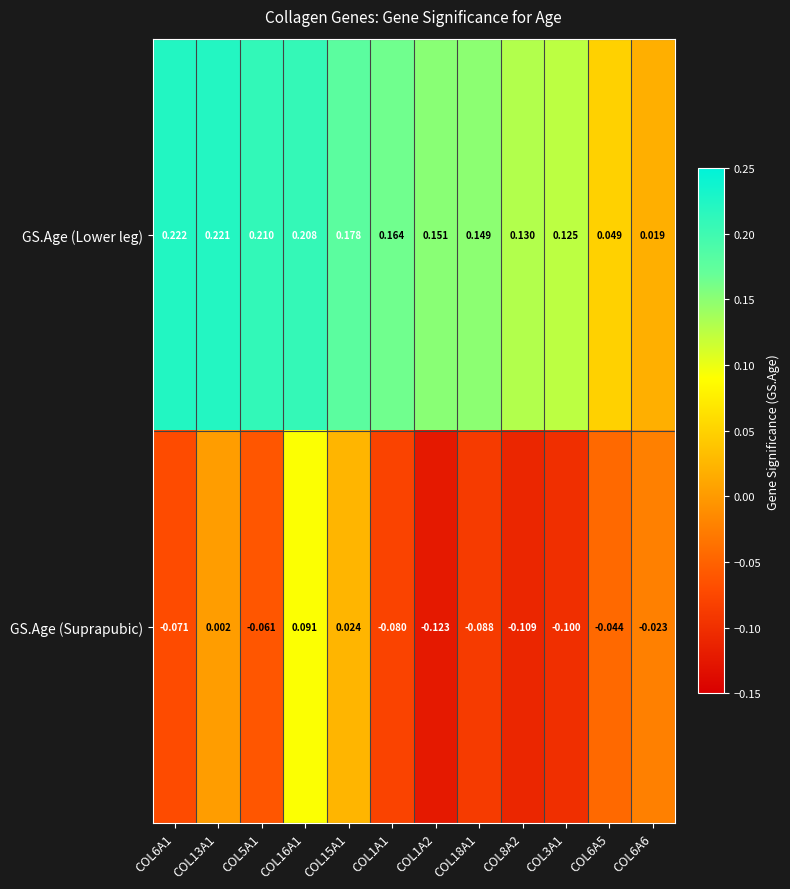

Which series has the largest total across all categories?

GS.Age (Lower leg)